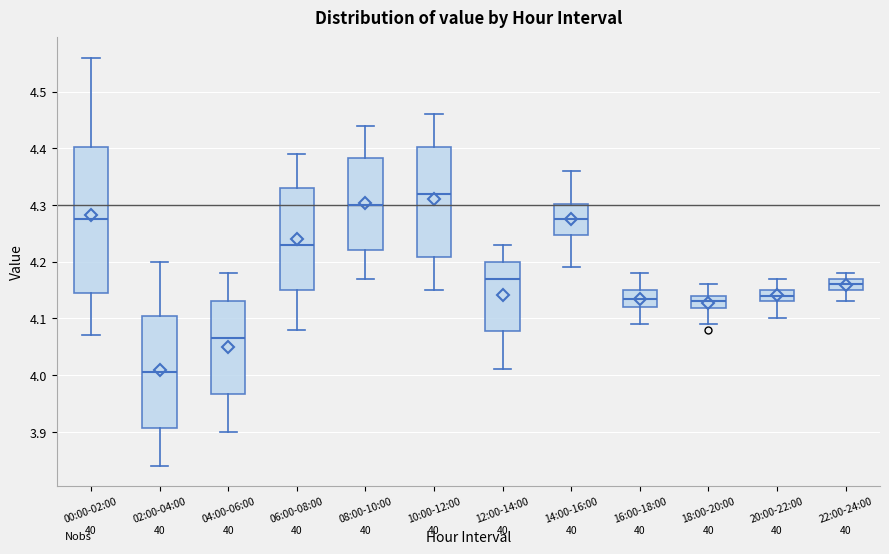

Reading left to right, read every box against the y-axis: the position of its median line, the range the box covers, and the ends of its whiskers. The values are not printed on the chart, so give them approximately, as read against the axis.

00:00-02:00: median 4.28, box 4.15 to 4.40, whiskers 4.07 to 4.56
02:00-04:00: median 4.01, box 3.91 to 4.11, whiskers 3.84 to 4.20
04:00-06:00: median 4.07, box 3.97 to 4.13, whiskers 3.90 to 4.18
06:00-08:00: median 4.23, box 4.15 to 4.33, whiskers 4.08 to 4.39
08:00-10:00: median 4.30, box 4.22 to 4.38, whiskers 4.17 to 4.44
10:00-12:00: median 4.32, box 4.21 to 4.40, whiskers 4.15 to 4.46
12:00-14:00: median 4.17, box 4.08 to 4.20, whiskers 4.01 to 4.23
14:00-16:00: median 4.28, box 4.25 to 4.30, whiskers 4.19 to 4.36
16:00-18:00: median 4.14, box 4.12 to 4.15, whiskers 4.09 to 4.18
18:00-20:00: median 4.13, box 4.12 to 4.14, whiskers 4.09 to 4.16
20:00-22:00: median 4.14, box 4.13 to 4.15, whiskers 4.10 to 4.17
22:00-24:00: median 4.16, box 4.15 to 4.17, whiskers 4.13 to 4.18